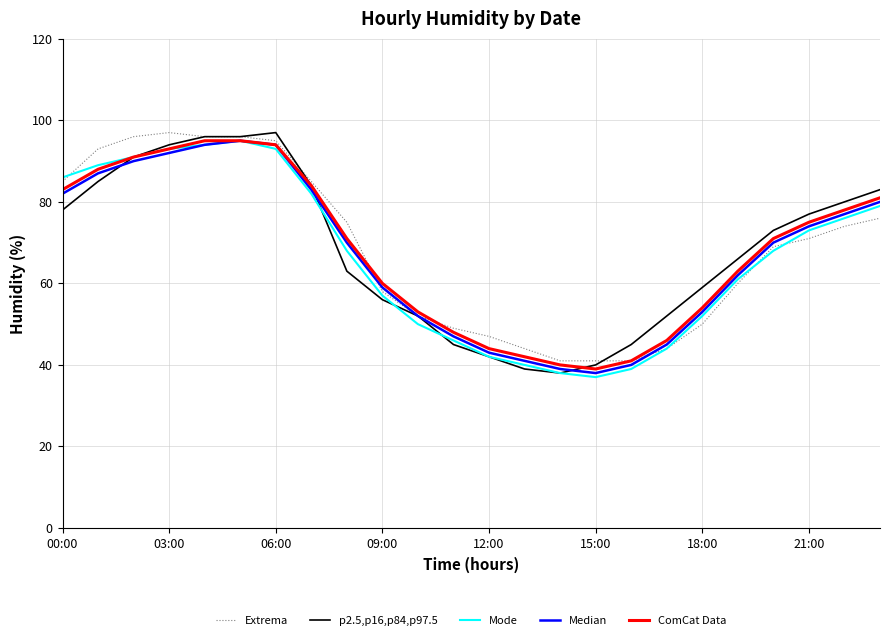

What is the greatest value displayed?

97